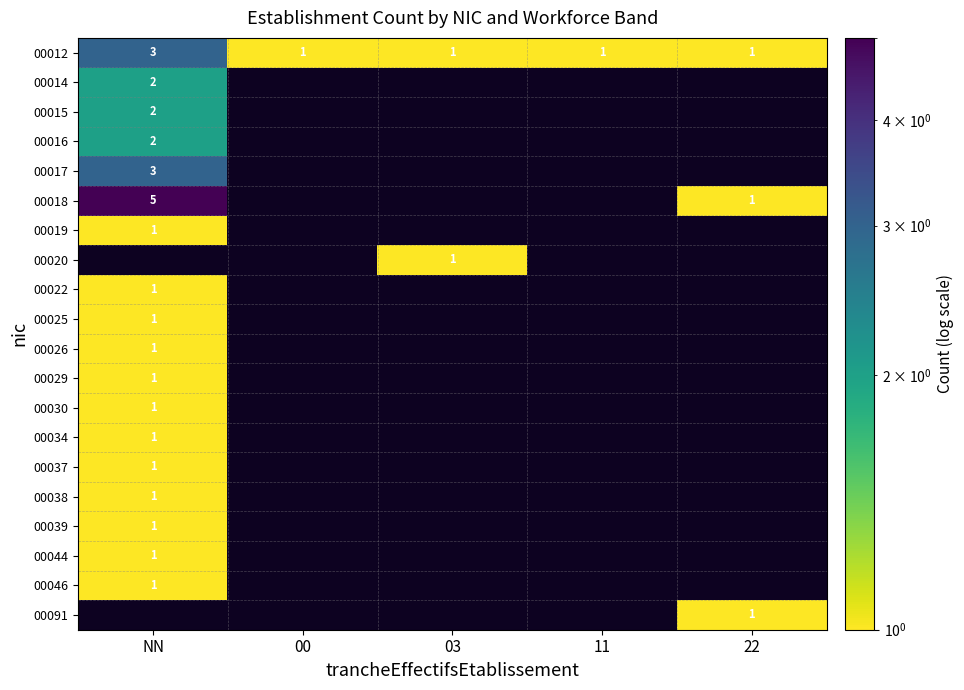

Is it true that 00037 equals 1.4 at NN?

False